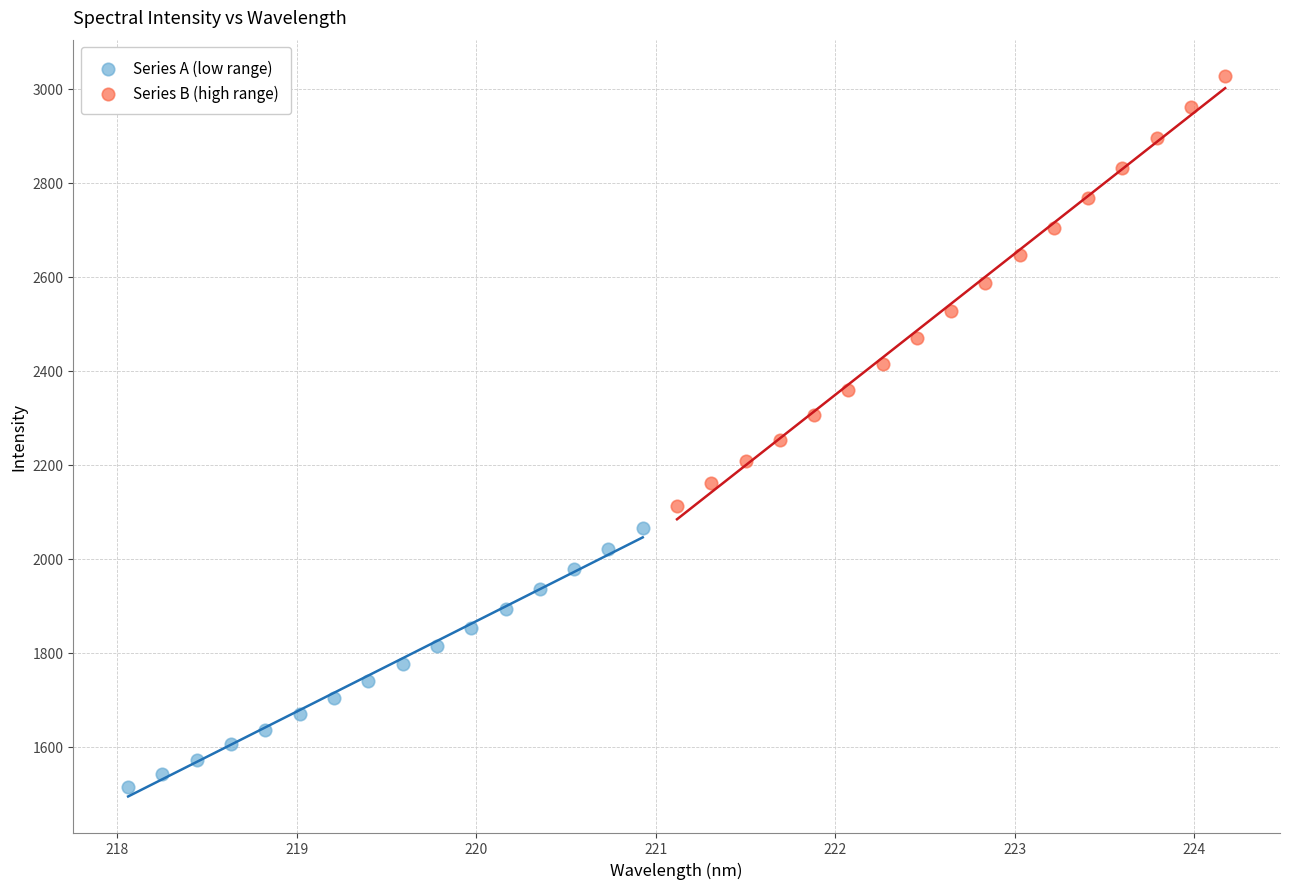

Which series contains the highest Y value?

Series B (high range)